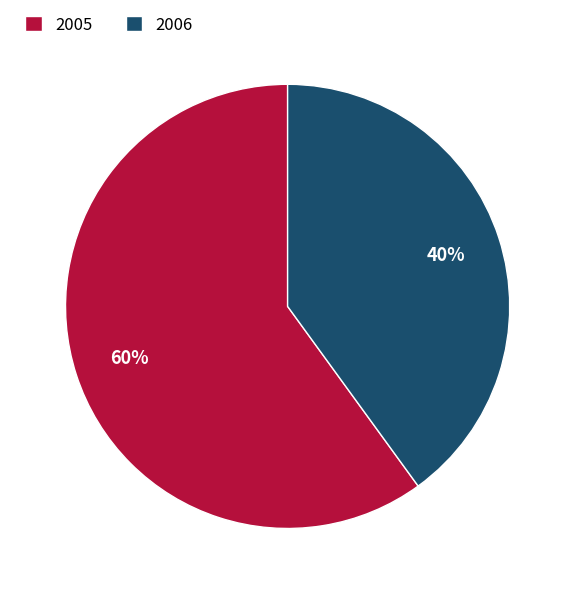

What is the majority slice?

2005